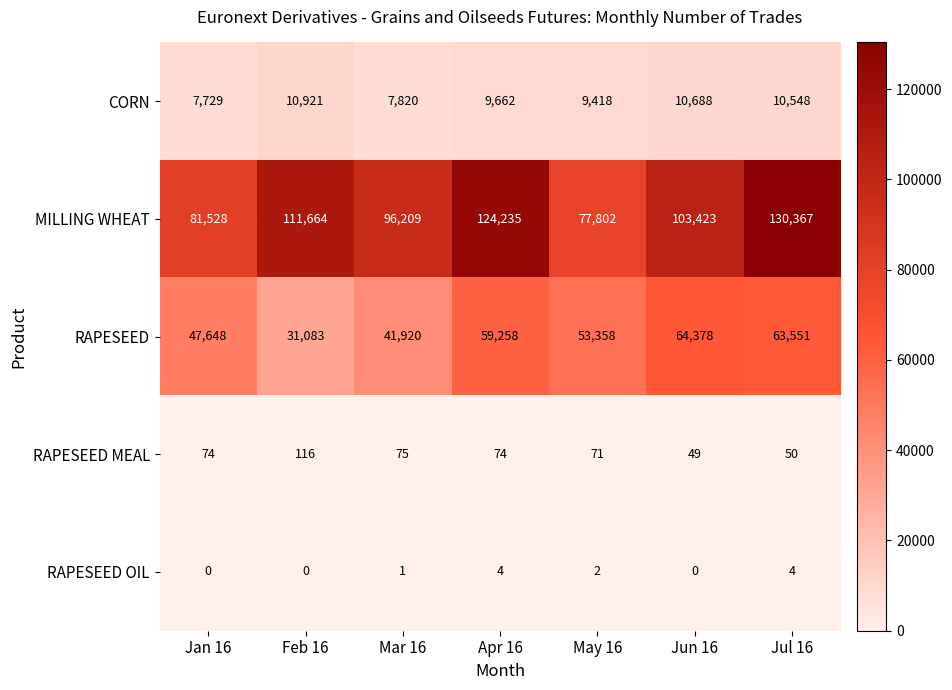

How many distinct data groups are displayed?

5